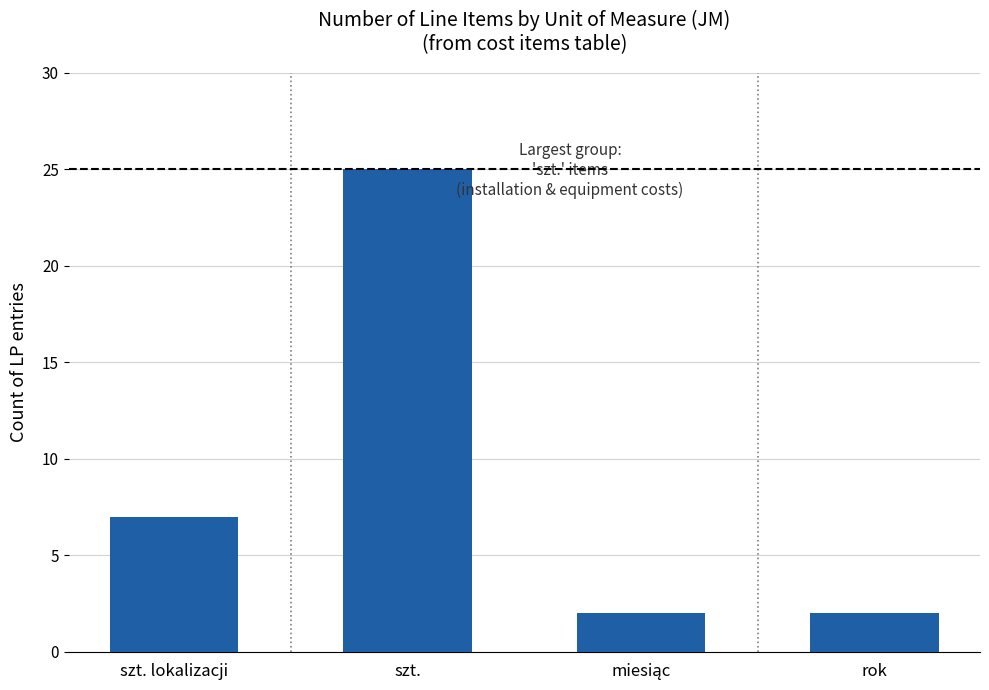

How many values are below 7?

2